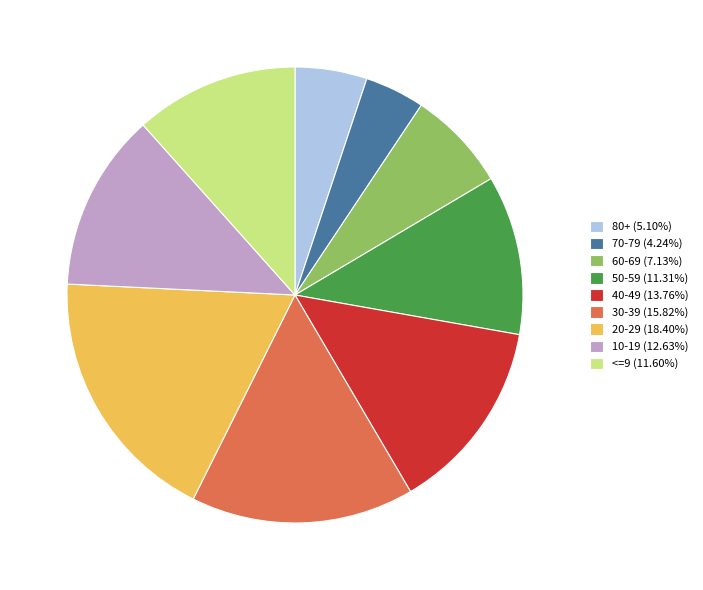

Is it true that <=9 is 12% of the pie?

True